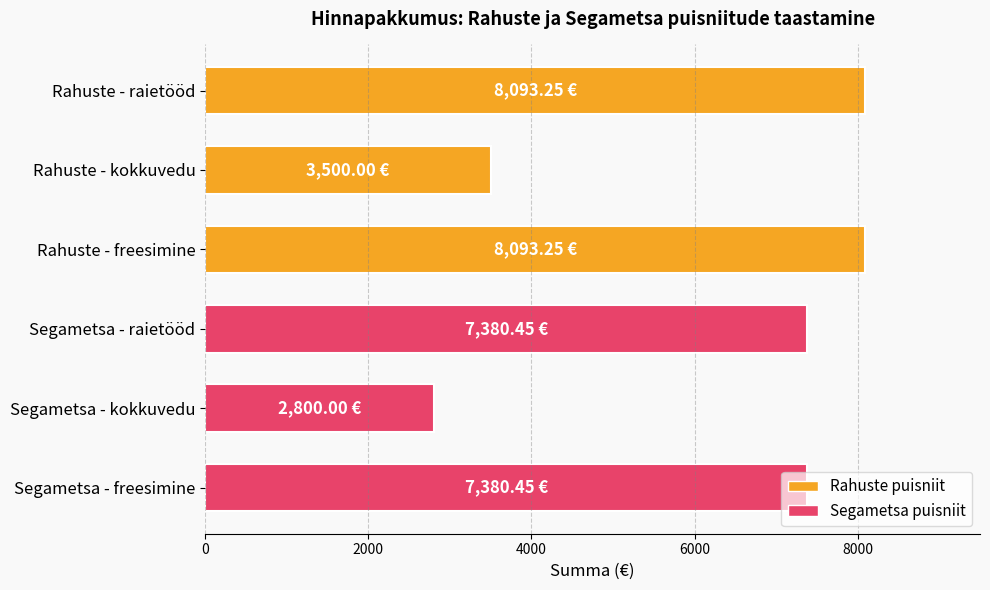

What is the average value?

6207.9